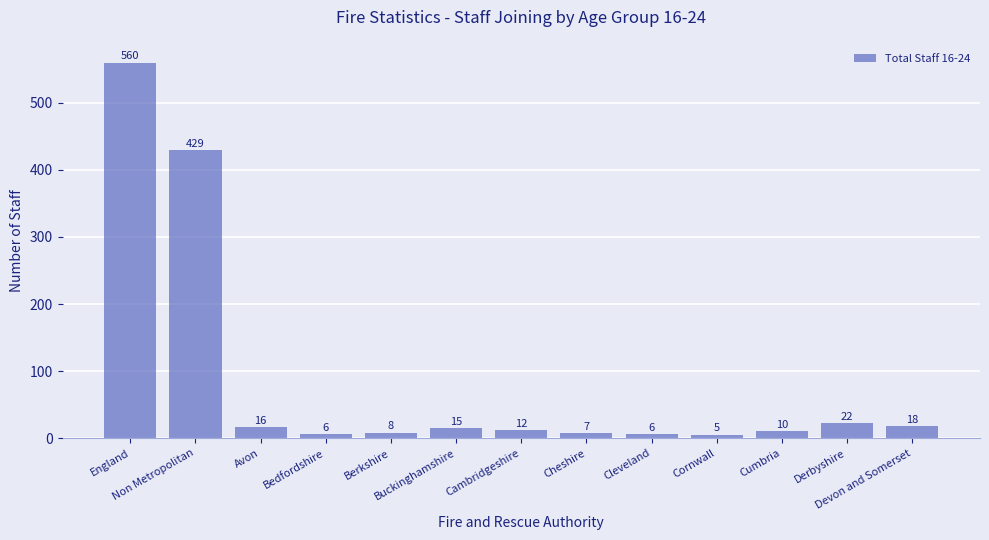

What position from the left is Cornwall?

10